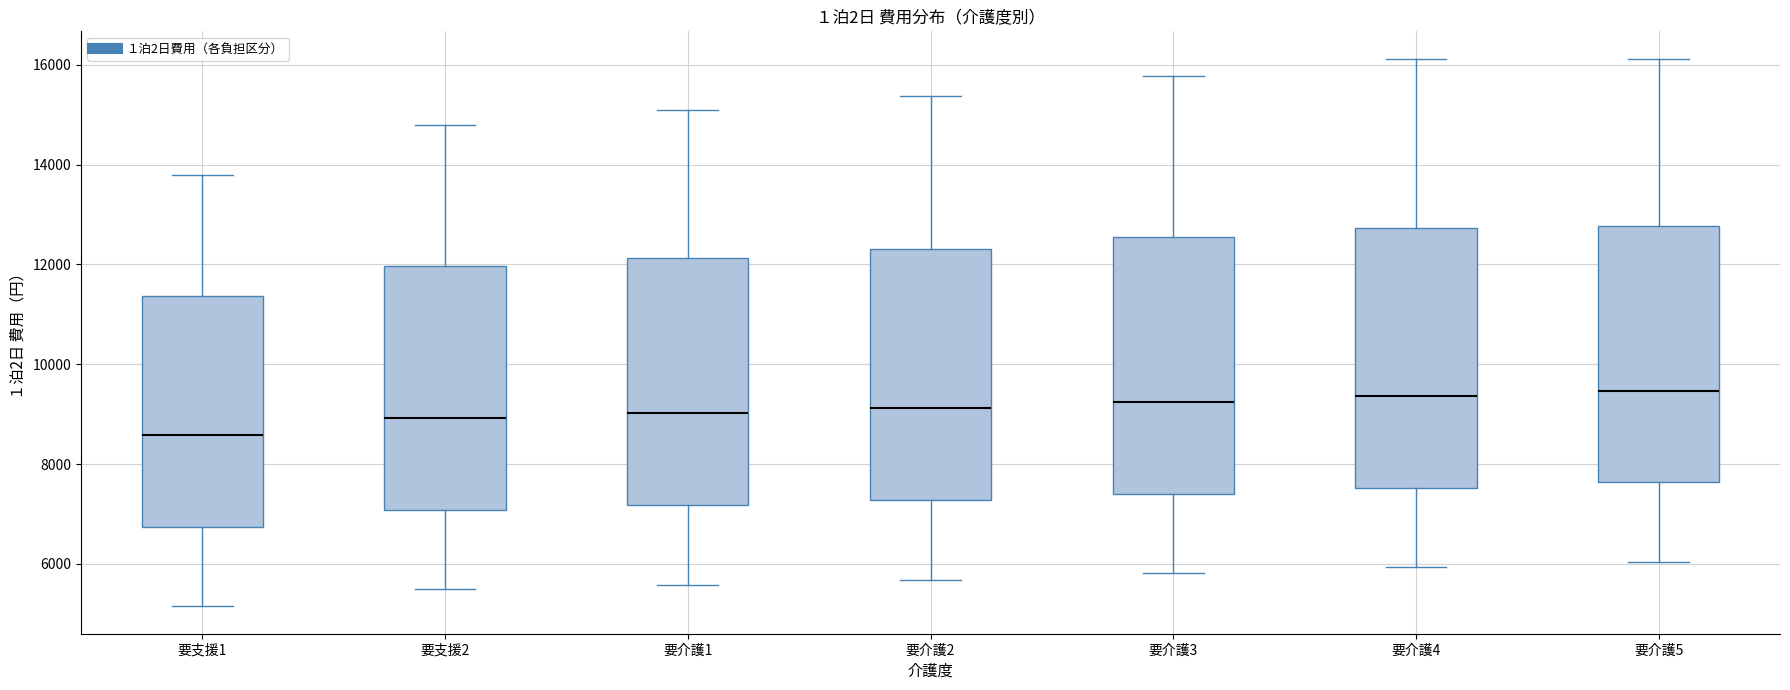

Reading left to right, read every box against the y-axis: the position of its median line, the range the box covers, and the ends of its whiskers. The values are not printed on the chart, so give them approximately, as read against the axis.

要支援1: median 8600, box 6800 to 11400, whiskers 5200 to 13800
要支援2: median 9000, box 7000 to 12000, whiskers 5400 to 14800
要介護1: median 9000, box 7200 to 12200, whiskers 5600 to 15000
要介護2: median 9200, box 7200 to 12400, whiskers 5600 to 15400
要介護3: median 9200, box 7400 to 12600, whiskers 5800 to 15800
要介護4: median 9400, box 7600 to 12800, whiskers 6000 to 16200
要介護5: median 9400, box 7600 to 12800, whiskers 6000 to 16200